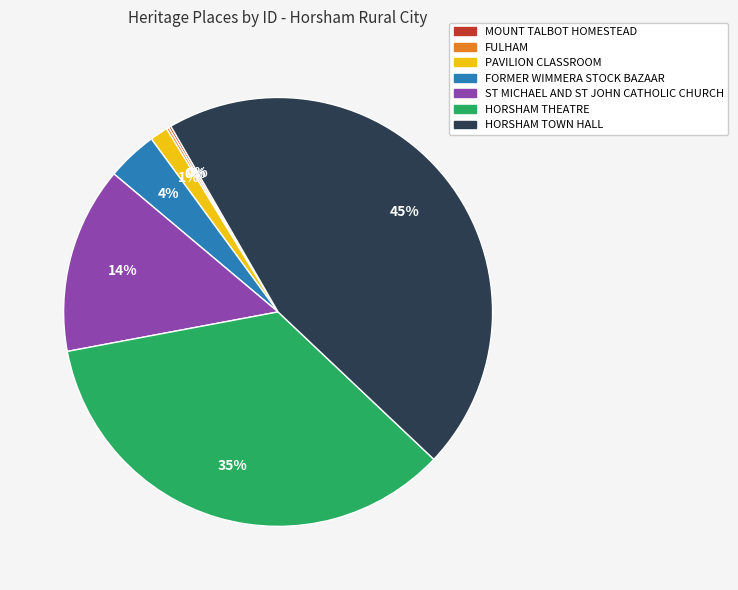

Does HORSHAM TOWN HALL account for over 50% of the chart?

No